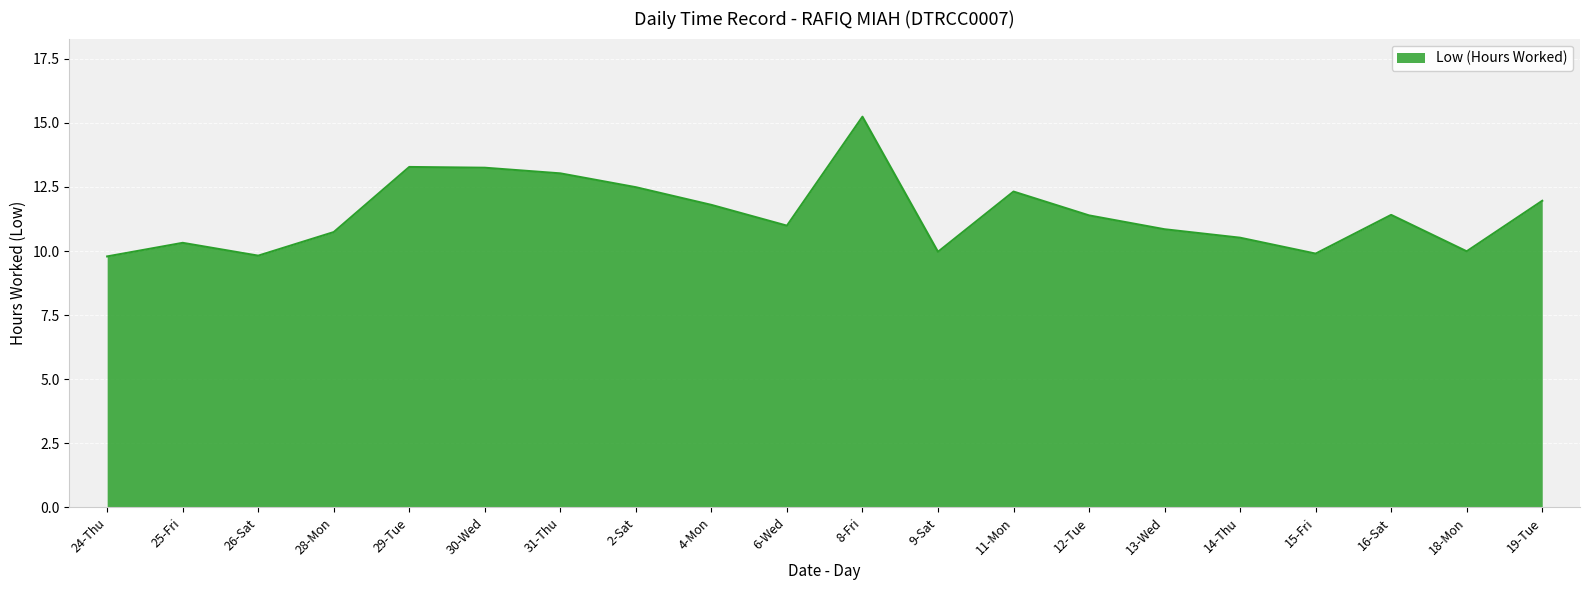

The value at 9-Sat is 7.0. True or false?

False